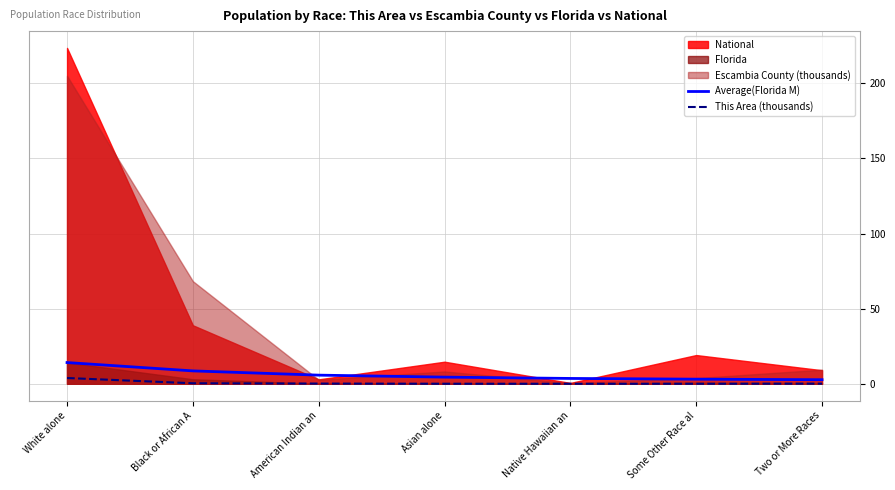

Where is the first local minimum for This Area (thousands)?

Native Hawaiian an